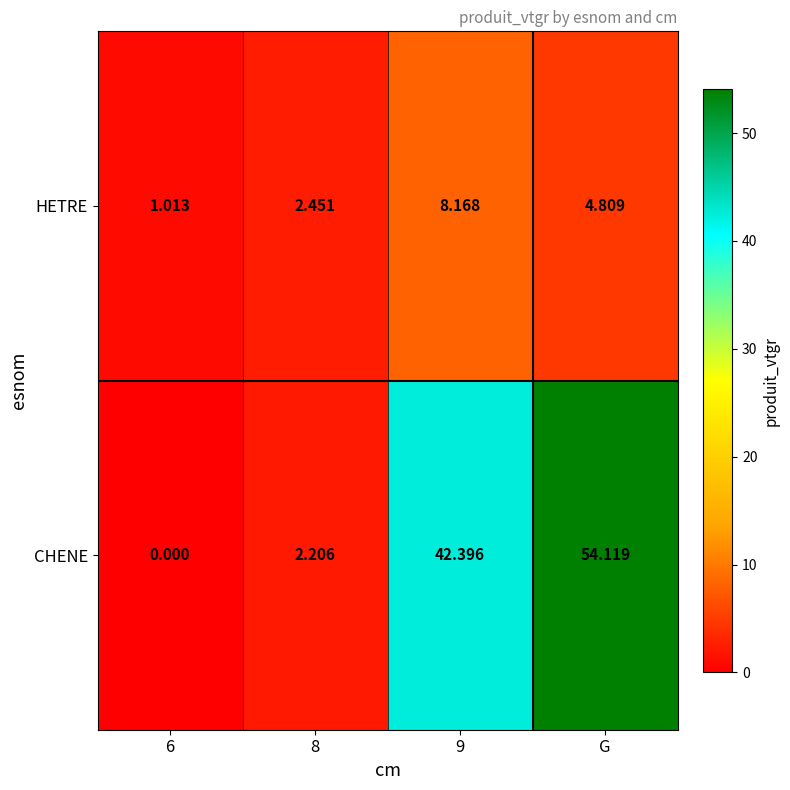

List the series in order of their overall mean, highest first.

CHENE, HETRE